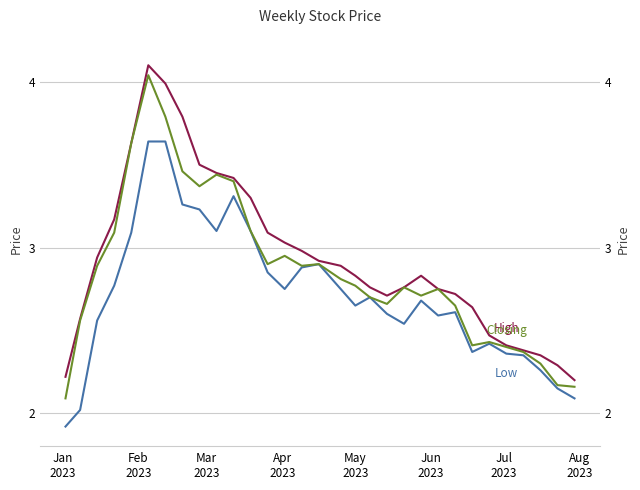

Count the number of categories in the chart.

31